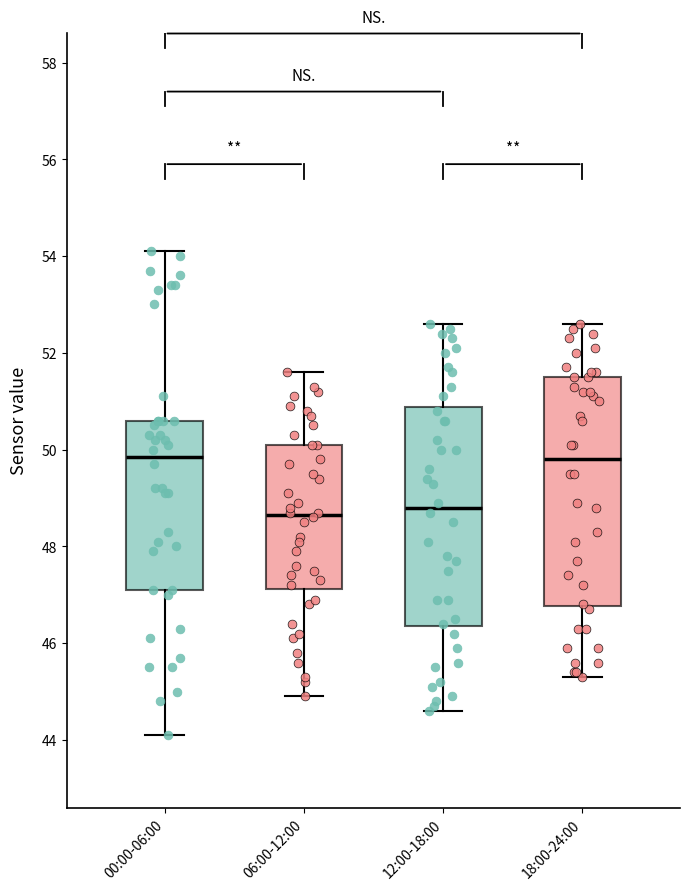

Where does the lower whisker of the box for 00:00-06:00 end on the y-axis? The values are not printed on the chart, so give them approximately, as read against the axis.

44.2